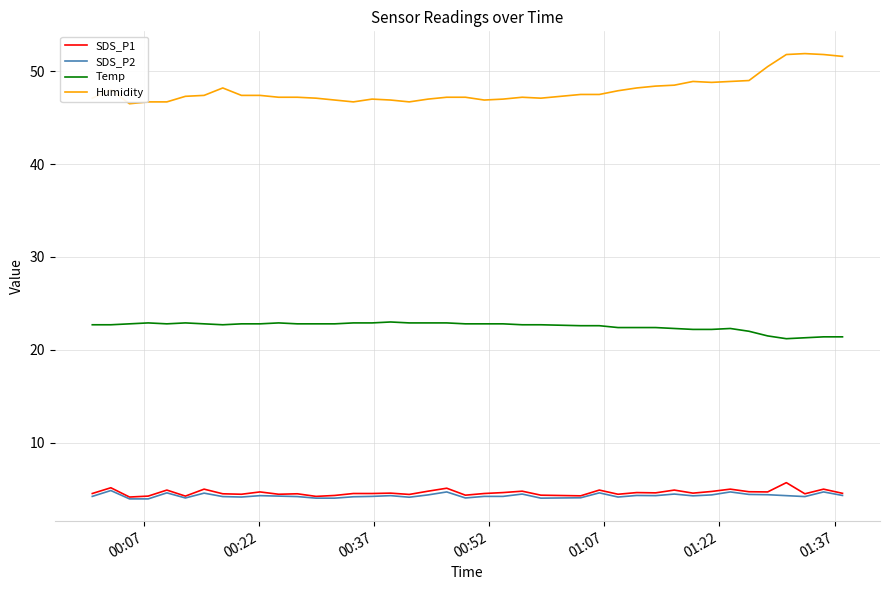

What is the highest value of the SDS_P1 series?

5.7